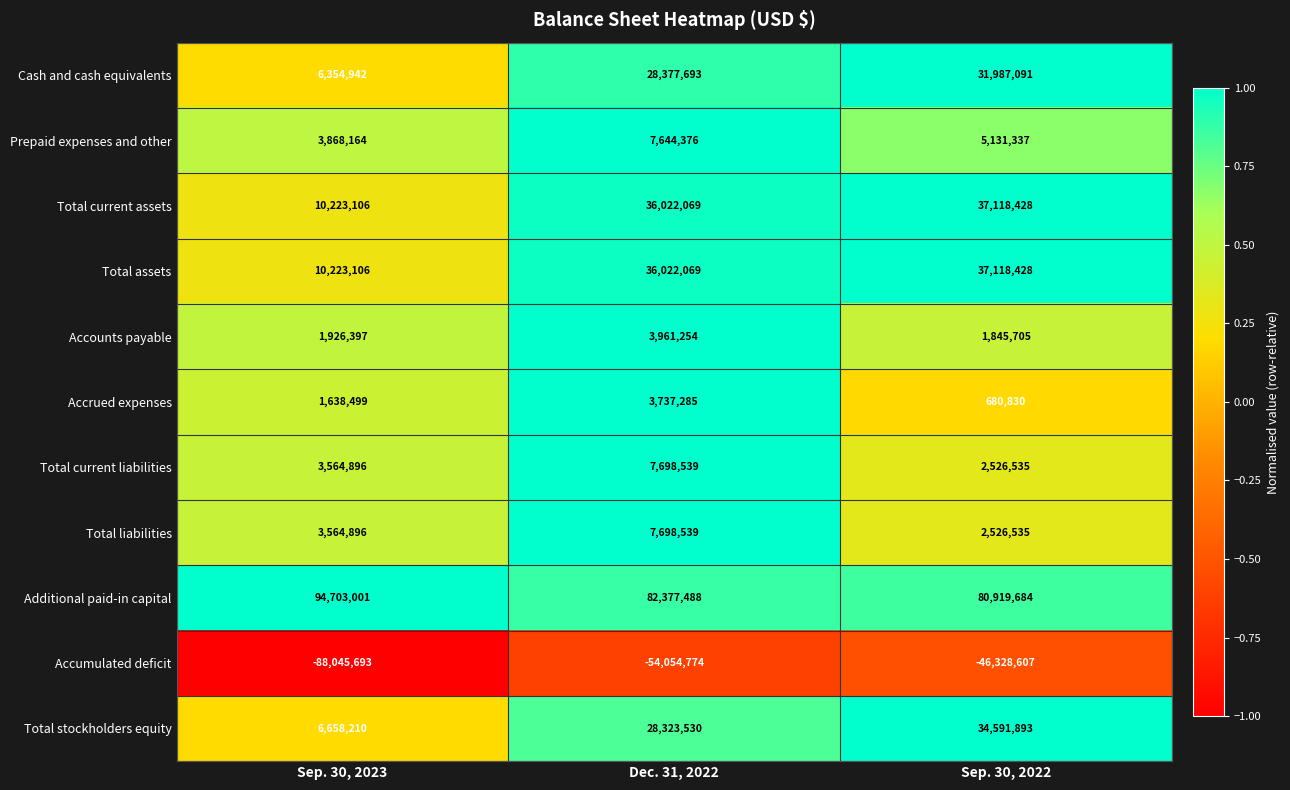

The Accounts payable series shows 5270384 at Dec. 31, 2022. True or false?

False